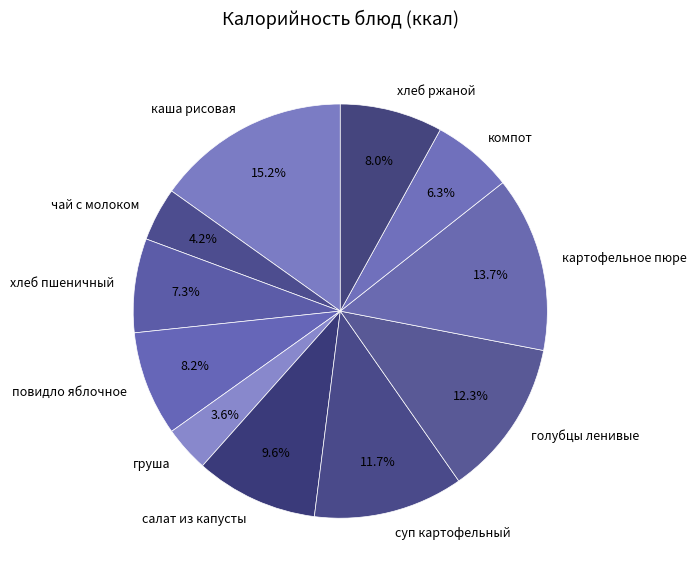

The суп картофельный slice represents 12% of the pie. True or false?

True